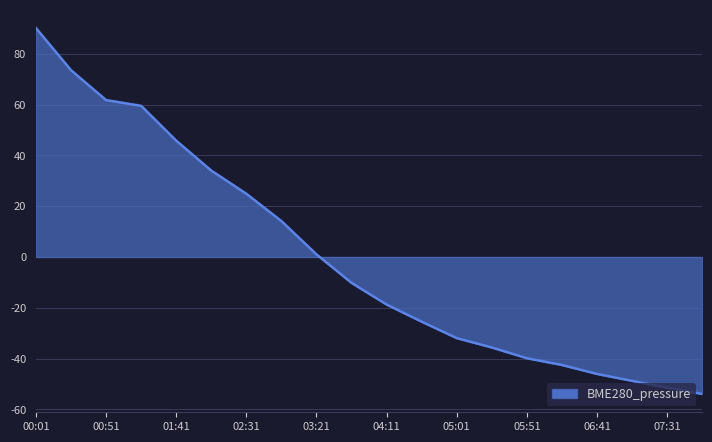

Does the chart have visible grid lines?

Yes